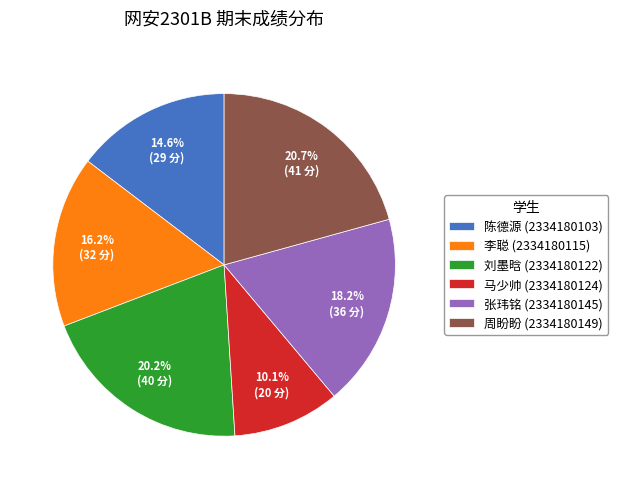

Is the sum of 马少帅 (2334180124) and 陈德源 (2334180103) greater than half?

No